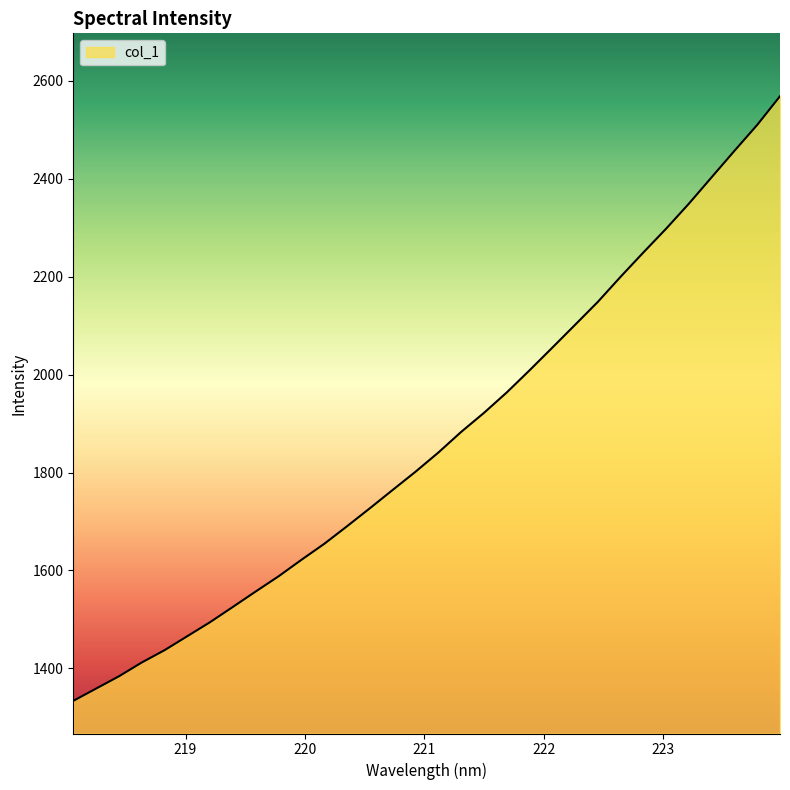

What is the minimum value shown in the chart?

1333.5